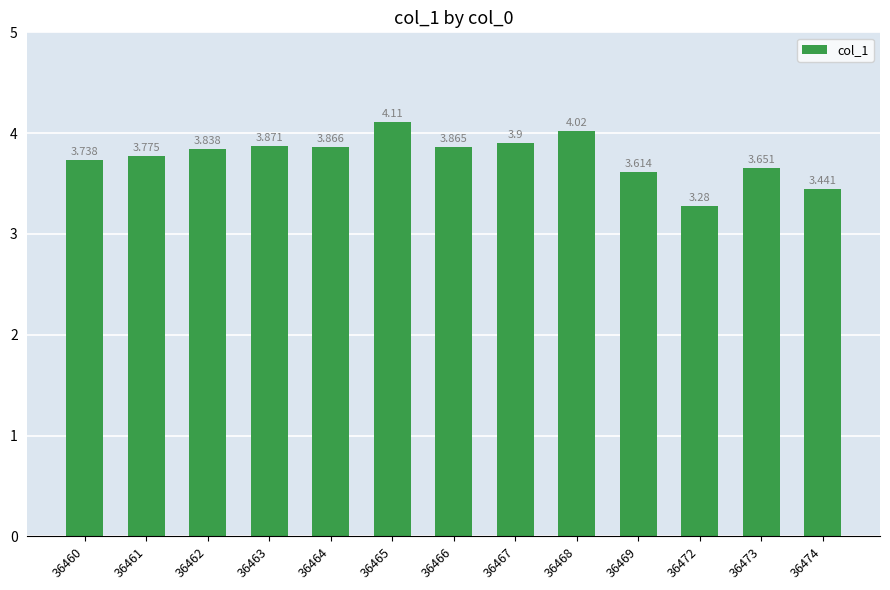

How many bars are there in total?

13